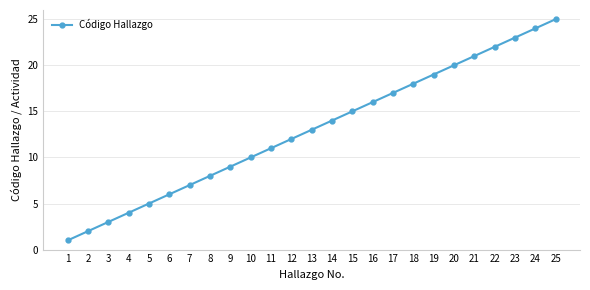

Between 13 and 7, which is larger?

13